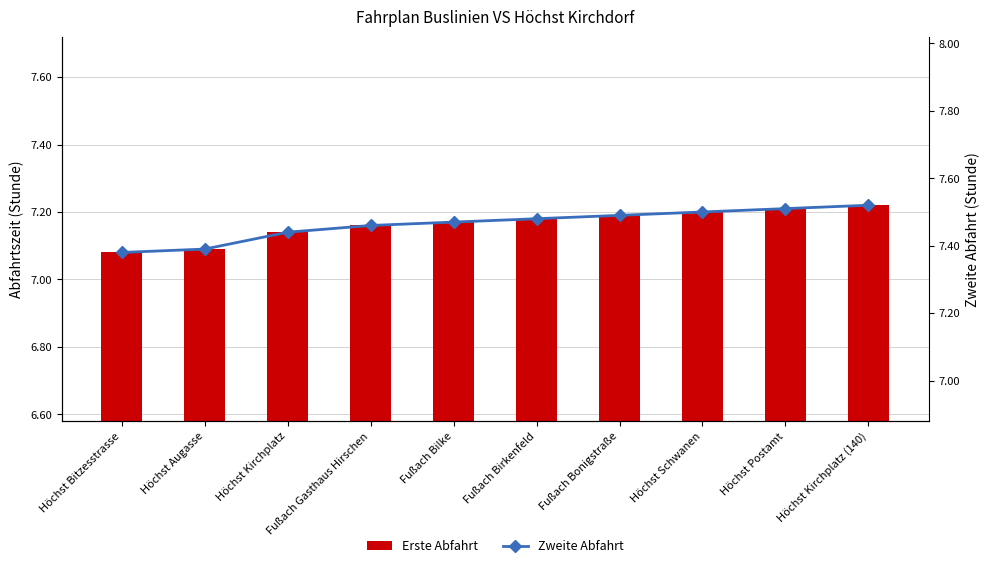

Rank the series by their average value, from highest to lowest.

Zweite Abfahrt, Erste Abfahrt